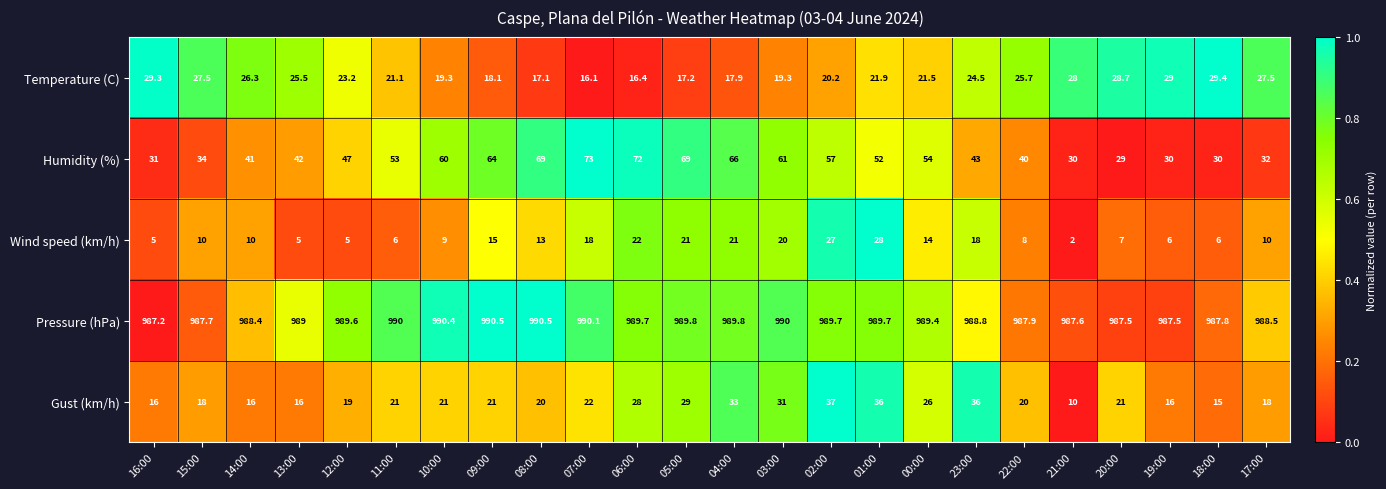

Count the number of categories in the chart.

24